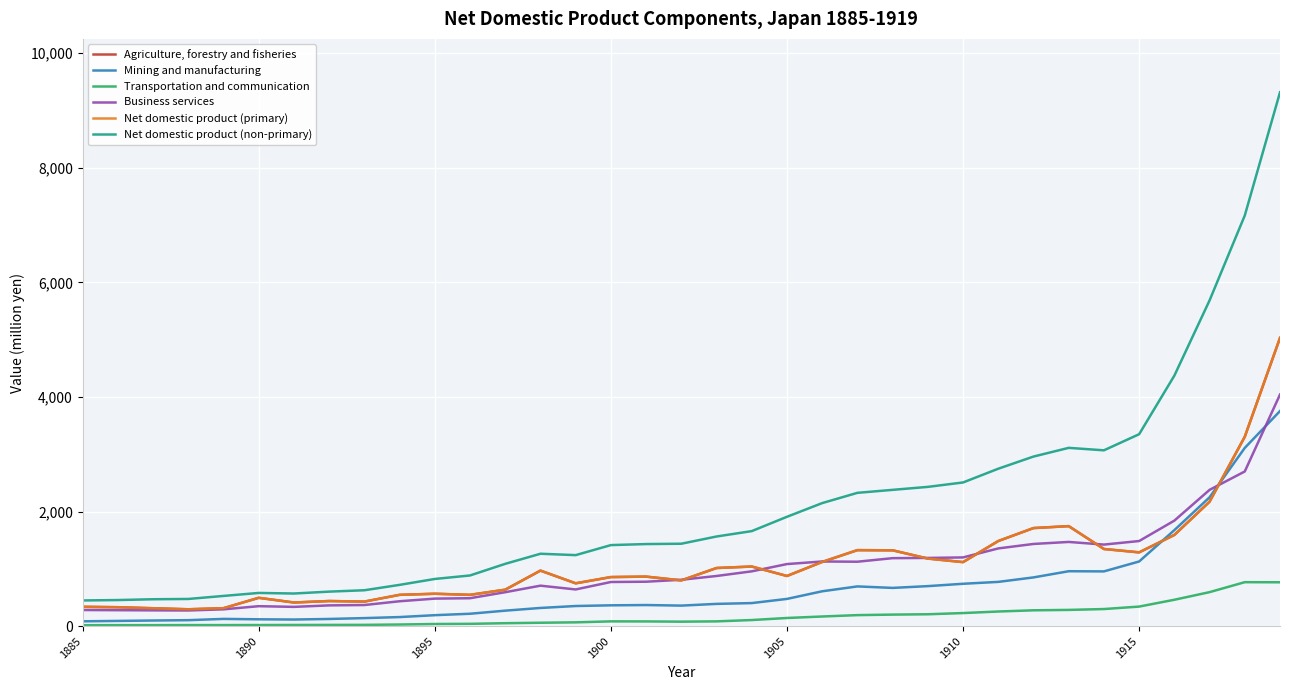

Rank the series by their maximum value, from lowest to highest.

Transportation and communication, Mining and manufacturing, Business services, Agriculture, forestry and fisheries, Net domestic product (primary), Net domestic product (non-primary)